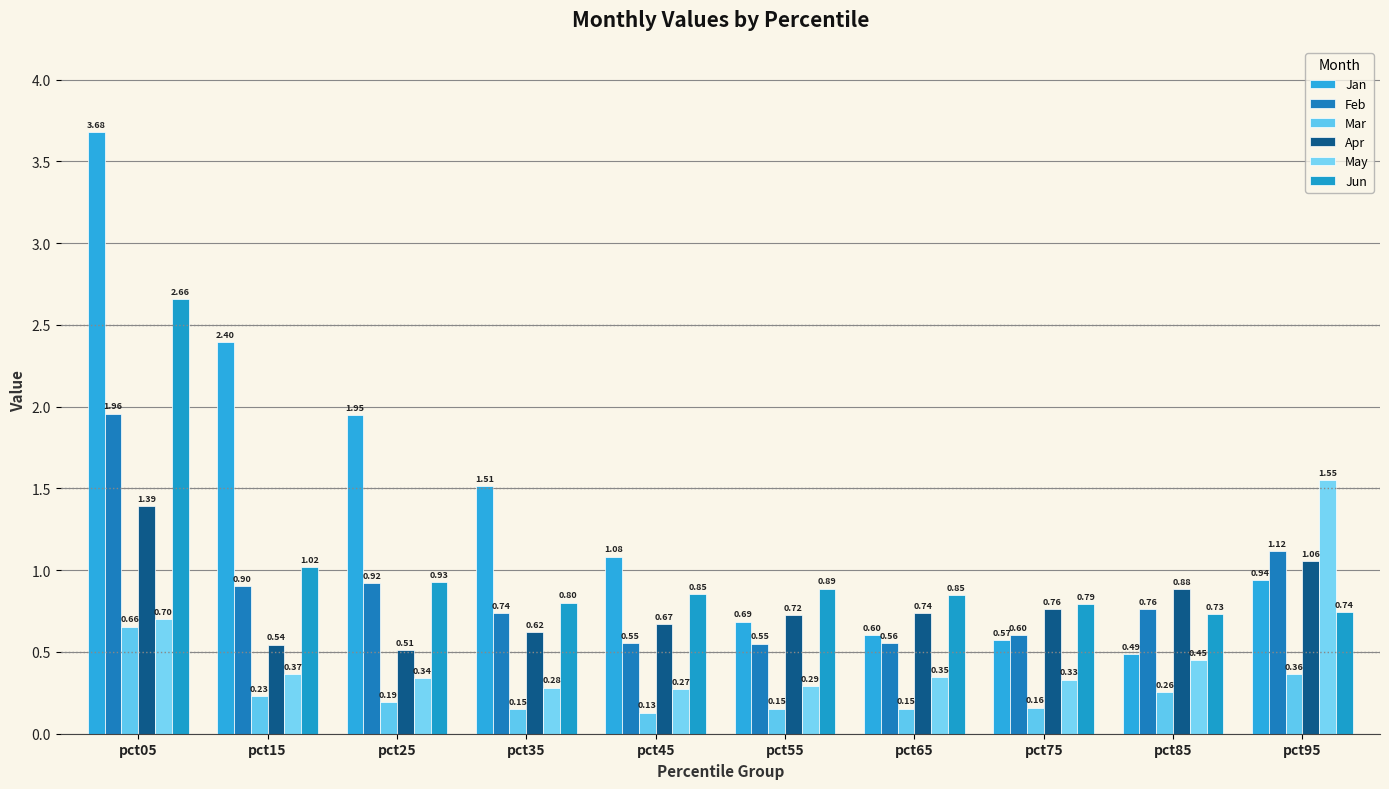

What is the value of the Feb bar at the 6th from the left?

0.6